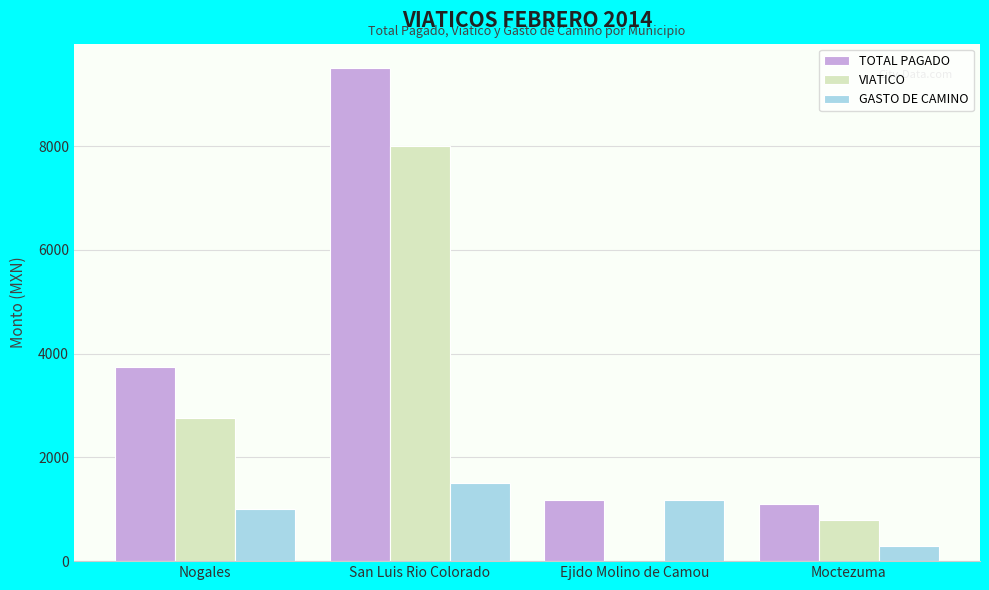

What is the sum of all GASTO DE CAMINO values?

3980